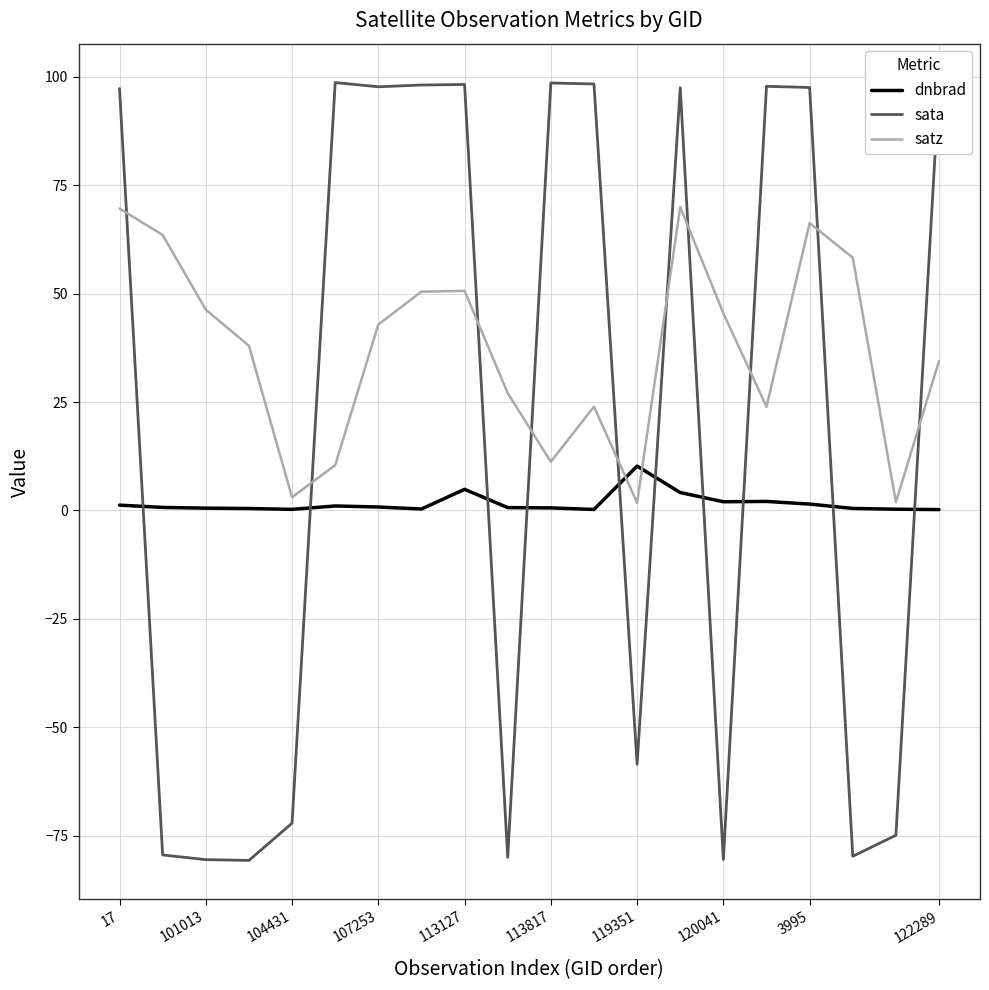

How many times do sata and dnbrad cross each other?

10